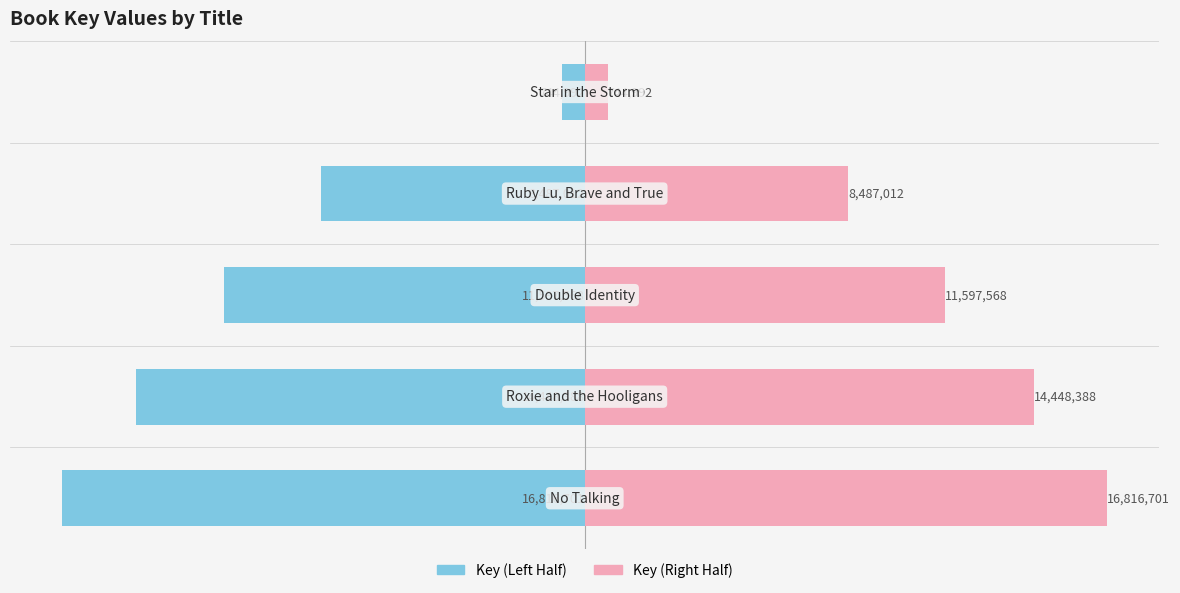

What is the difference between the second highest and second lowest values in the Key (Right) series?

5961377.0